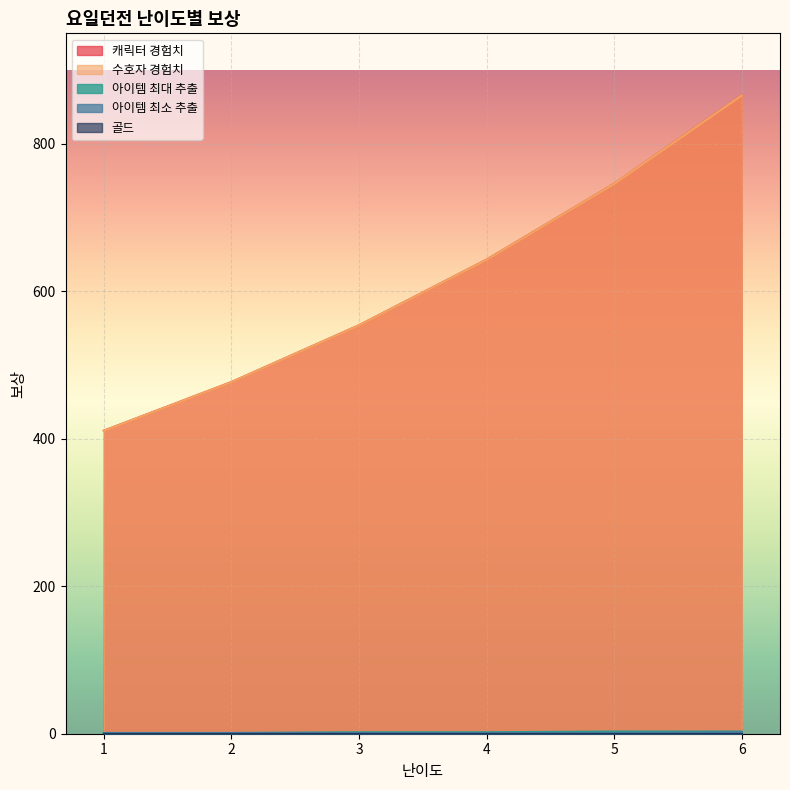

What is the total value across all series at 3?

1111